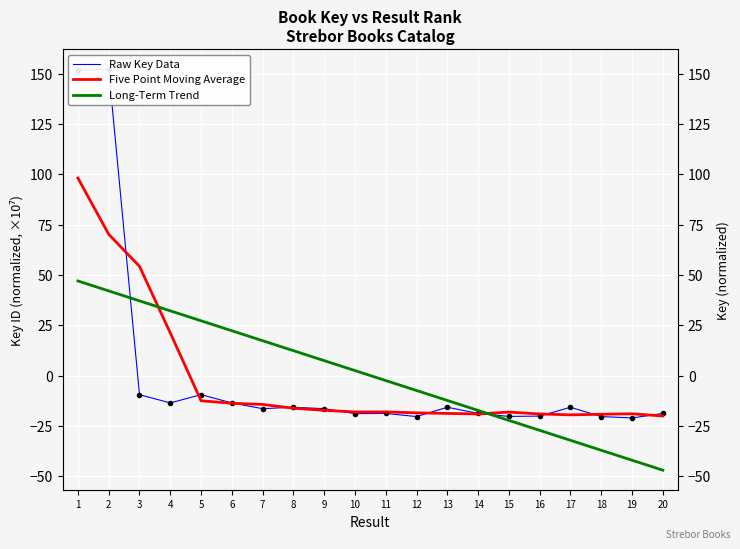

The value of Five Point Moving Average at 20 is -33.7. True or false?

False